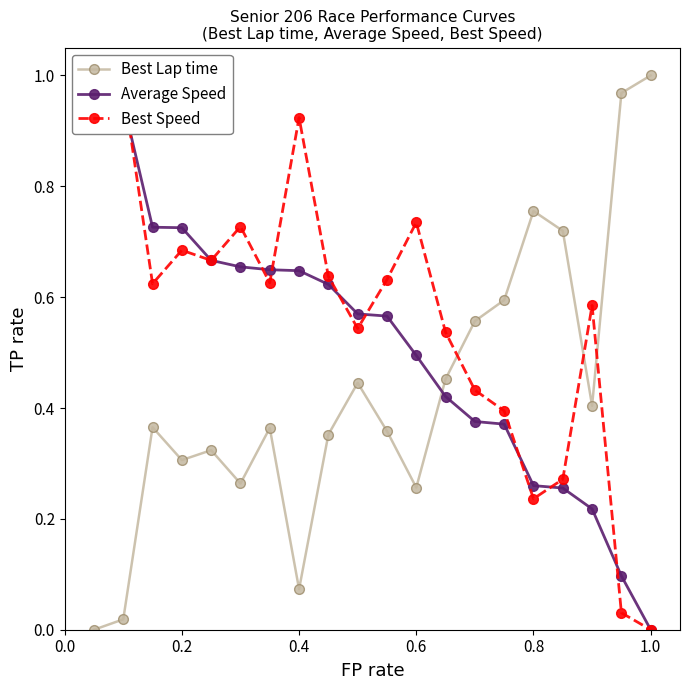

How many lines are shown in the chart?

3